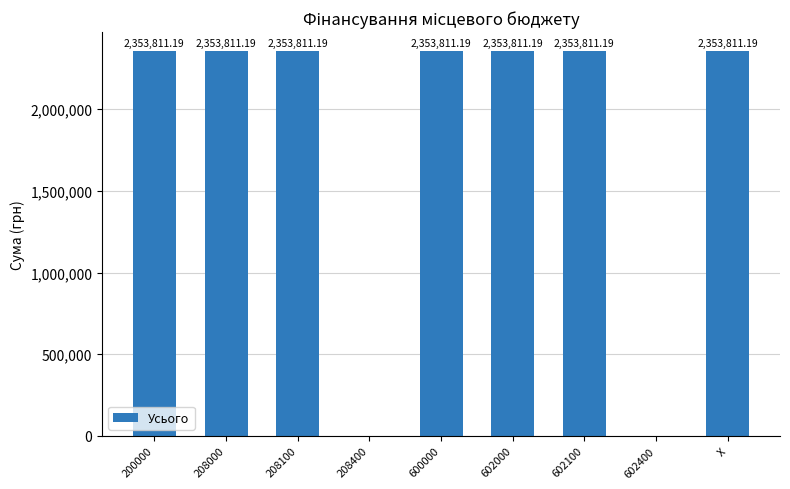

Reading right to left, list all the values displayed in this chart.

X=2353811.2	602400=0.0	602100=2353811.2	602000=2353811.2	600000=2353811.2	208400=0.0	208100=2353811.2	208000=2353811.2	200000=2353811.2